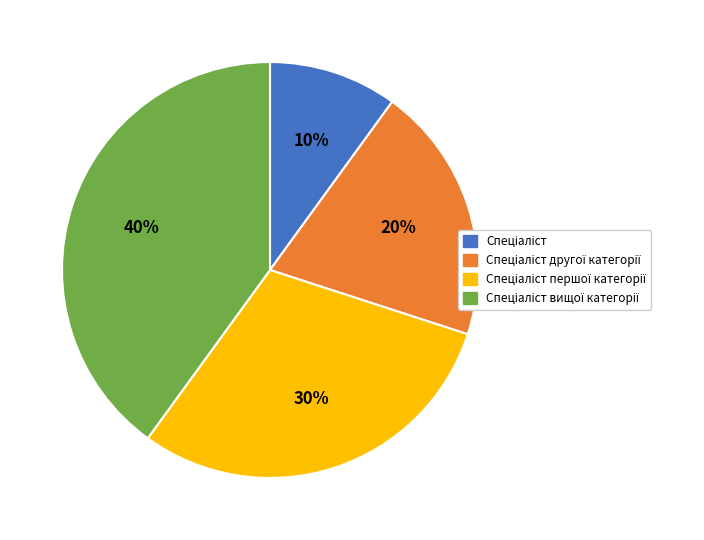

Does any single category account for the majority?

No